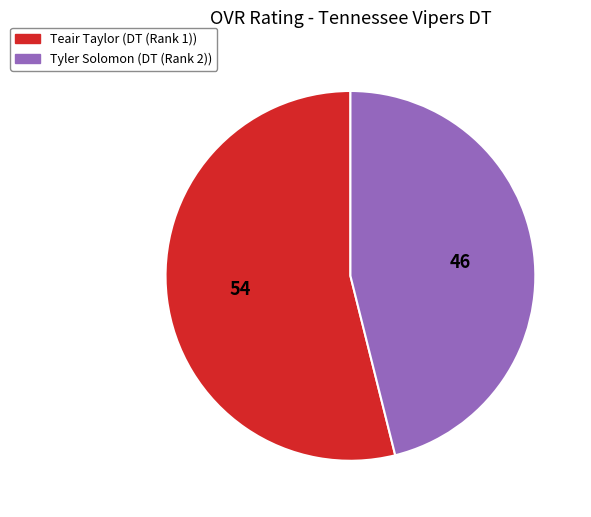

Rank the categories by value from lowest to highest.

Tyler Solomon, Teair Taylor